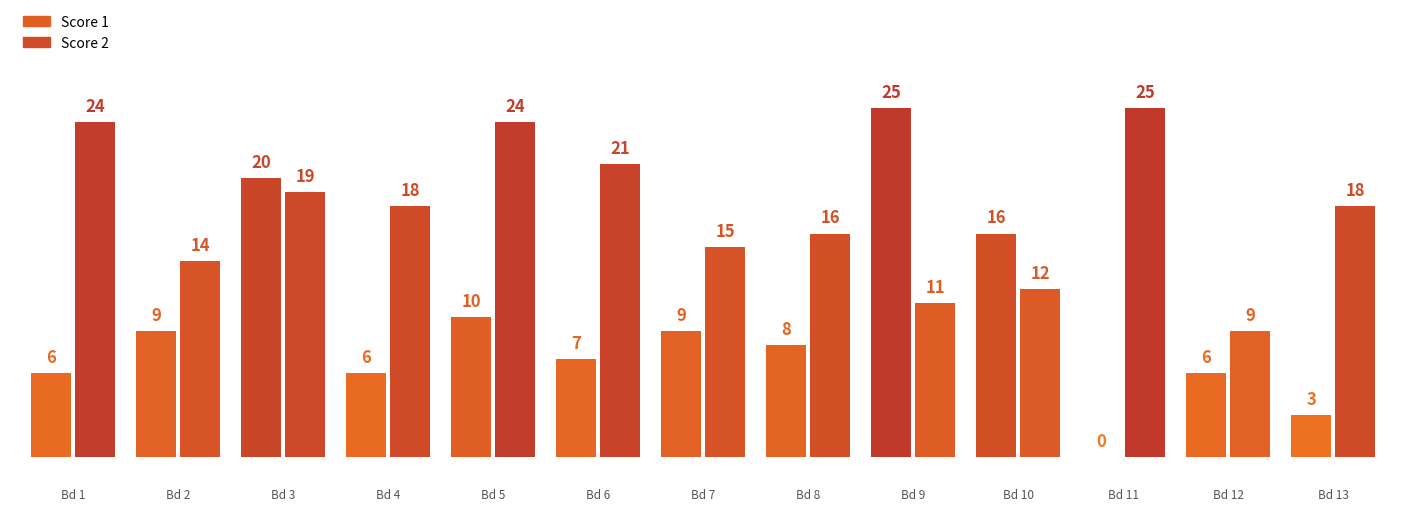

Where does the Score 2 series first go above 18?

1